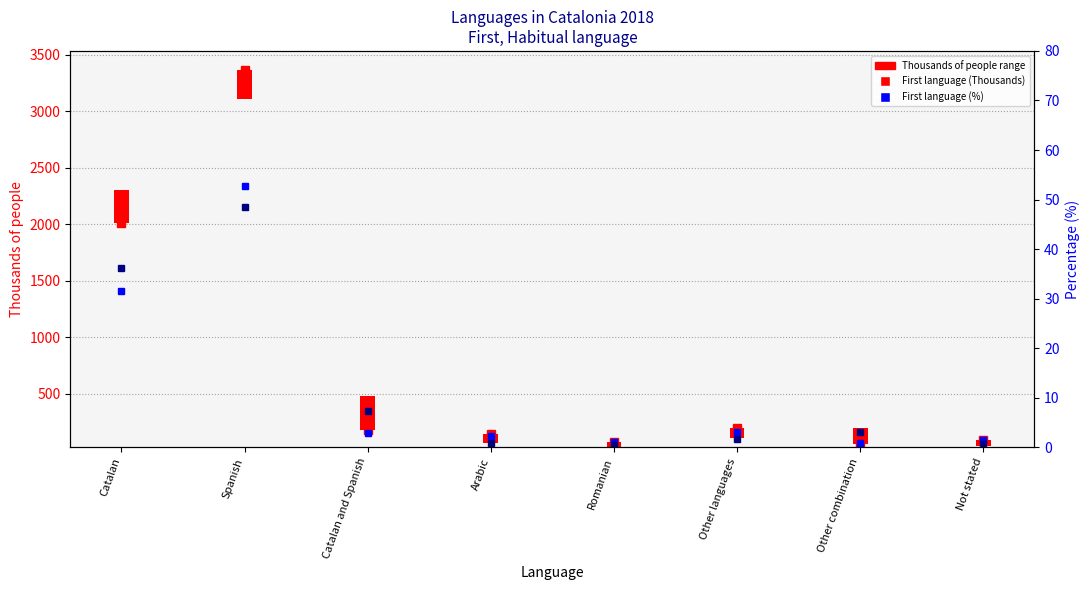

Is it true that Habitual language (%) equals 0.3 at Arabic?

False